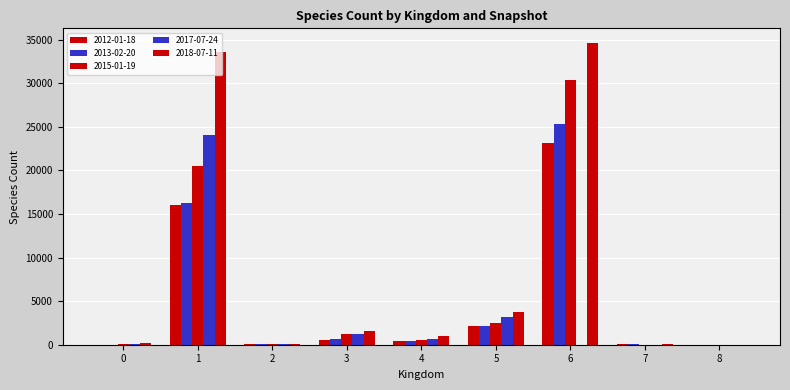

How many categories are shown in the chart?

9